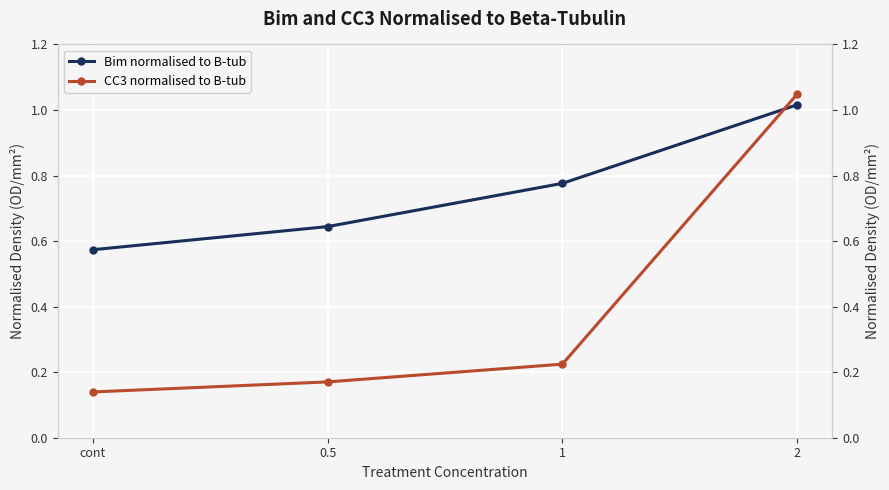

Between 2 and 0.5, which is larger?

2